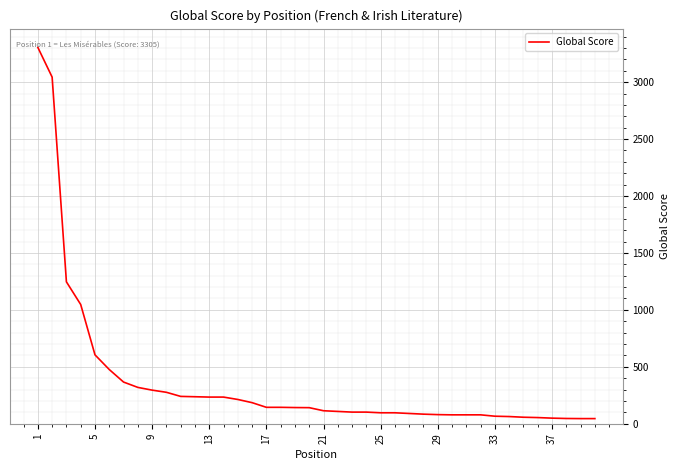

What is the difference between the maximum and minimum values?

3260